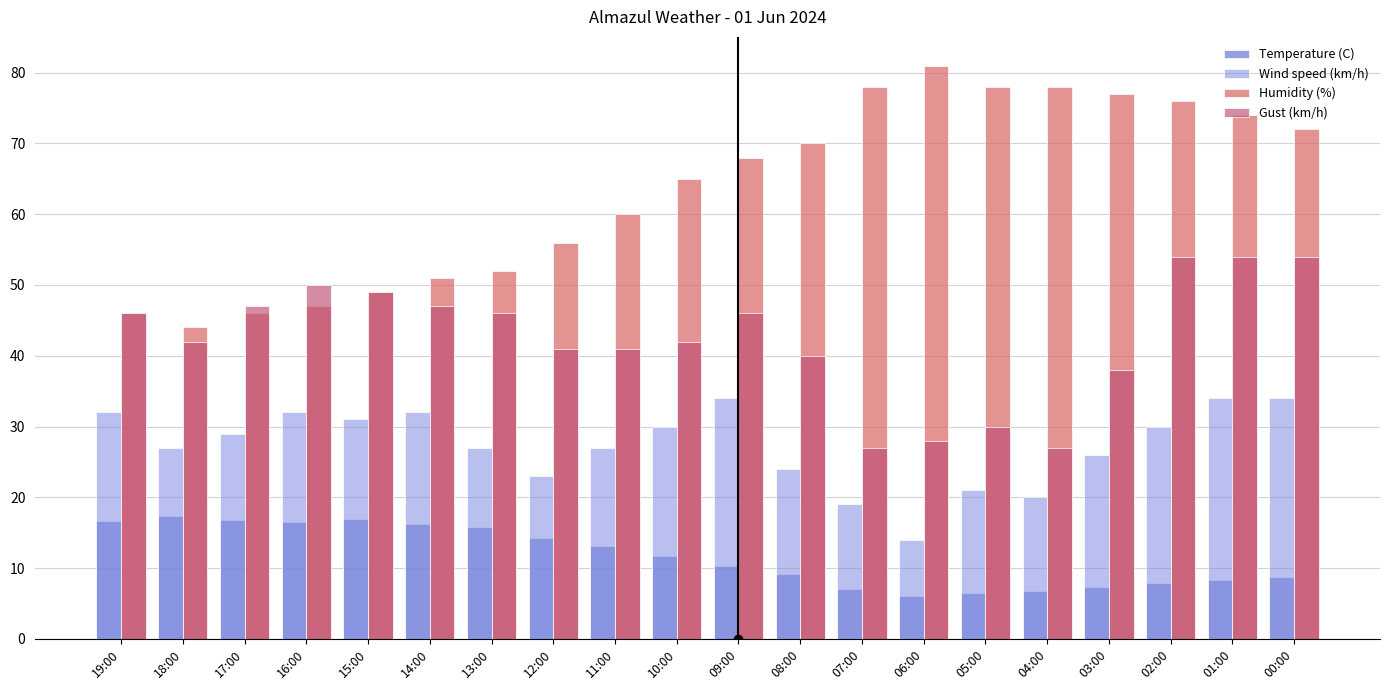

Which series changed the most between 13:00 and 01:00?

Humidity (%)